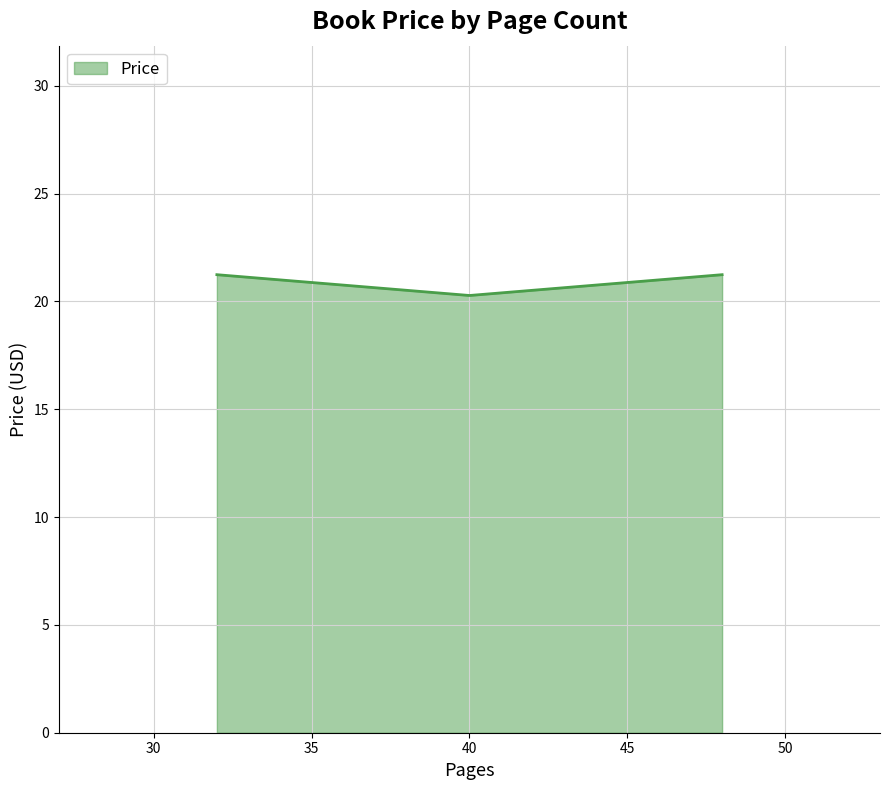

What is the minimum value shown in the chart?

20.3